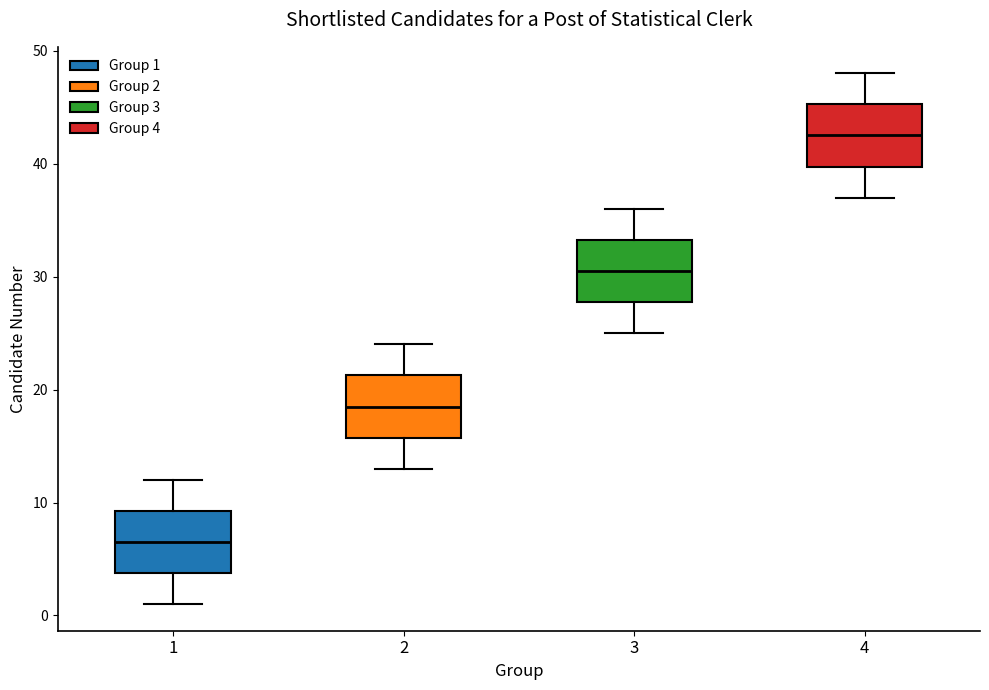

Reading left to right, read every box against the y-axis: the position of its median line, the range the box covers, and the ends of its whiskers. The values are not printed on the chart, so give them approximately, as read against the axis.

1: median 7, box 4 to 9, whiskers 1 to 12
2: median 19, box 16 to 21, whiskers 13 to 24
3: median 31, box 28 to 33, whiskers 25 to 36
4: median 43, box 40 to 45, whiskers 37 to 48